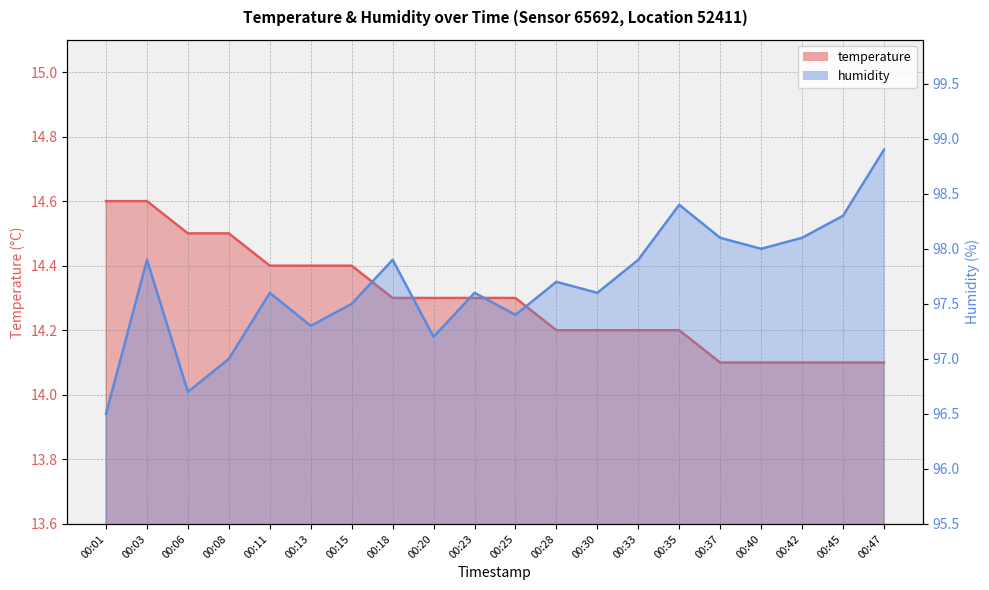

True or false: temperature has a value of 25.5 at 00:08.

False